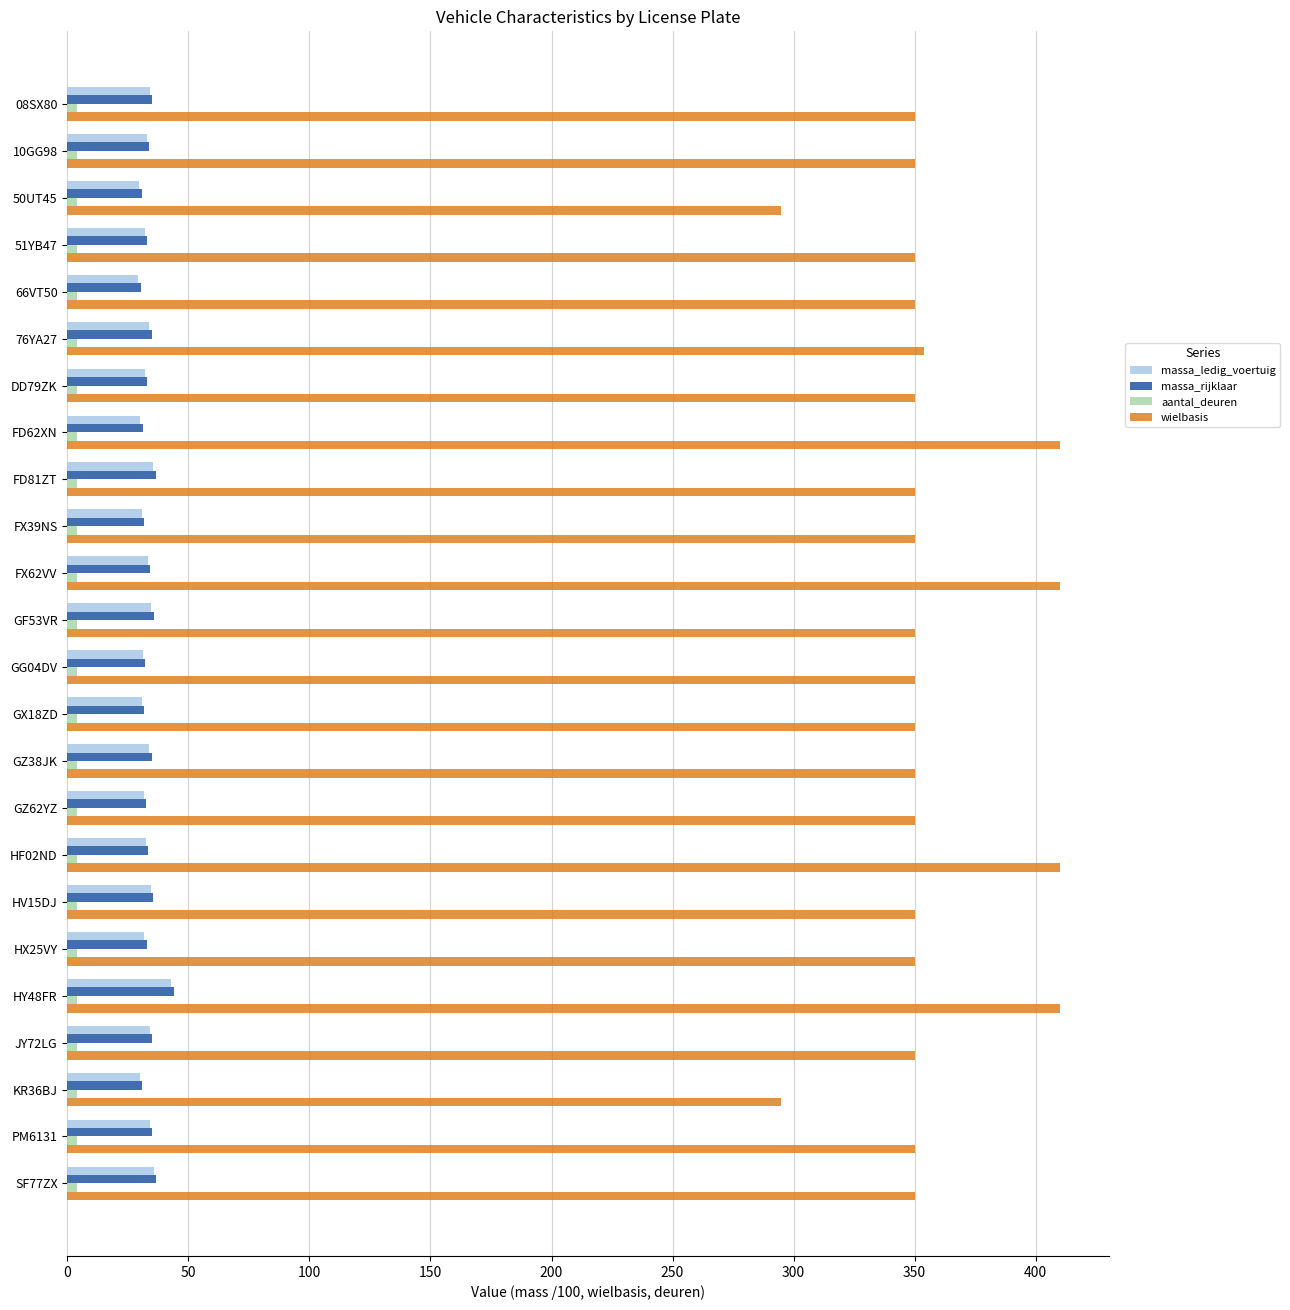

What is the sum of all wielbasis values?

8534.0